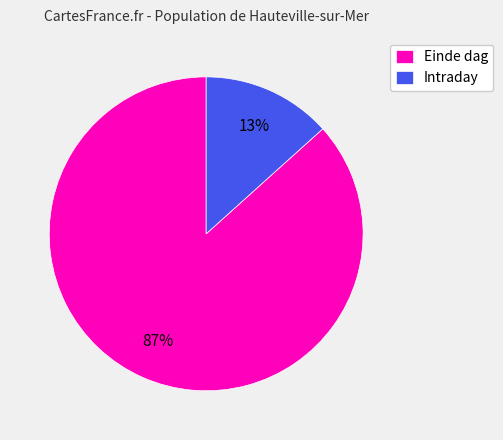

What percentage is the Einde dag slice, to the nearest percent?

87%